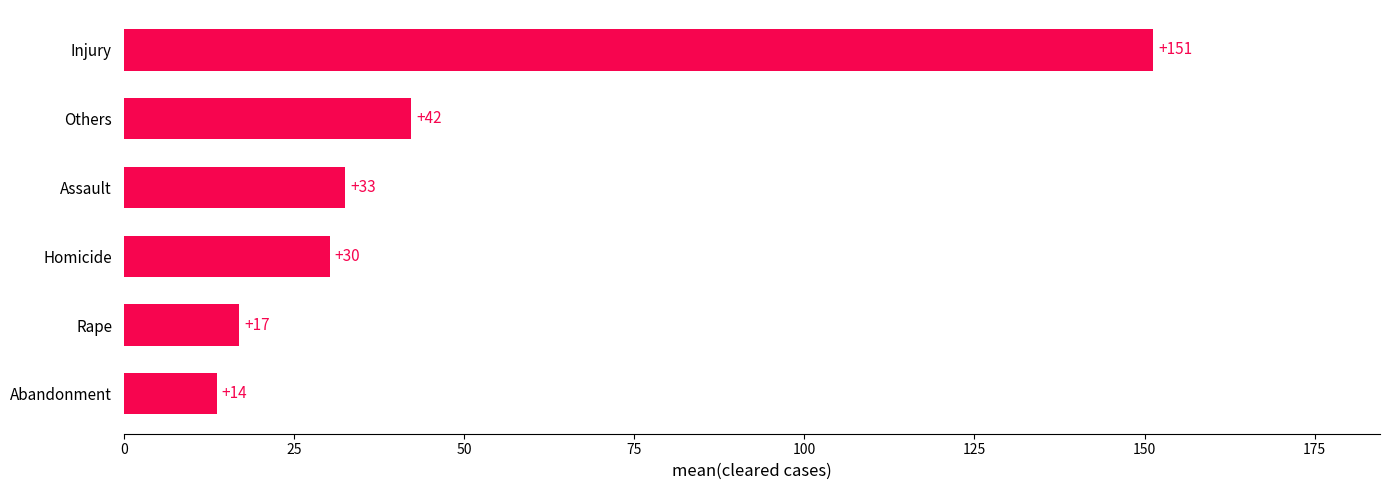

What is the average value?

47.8